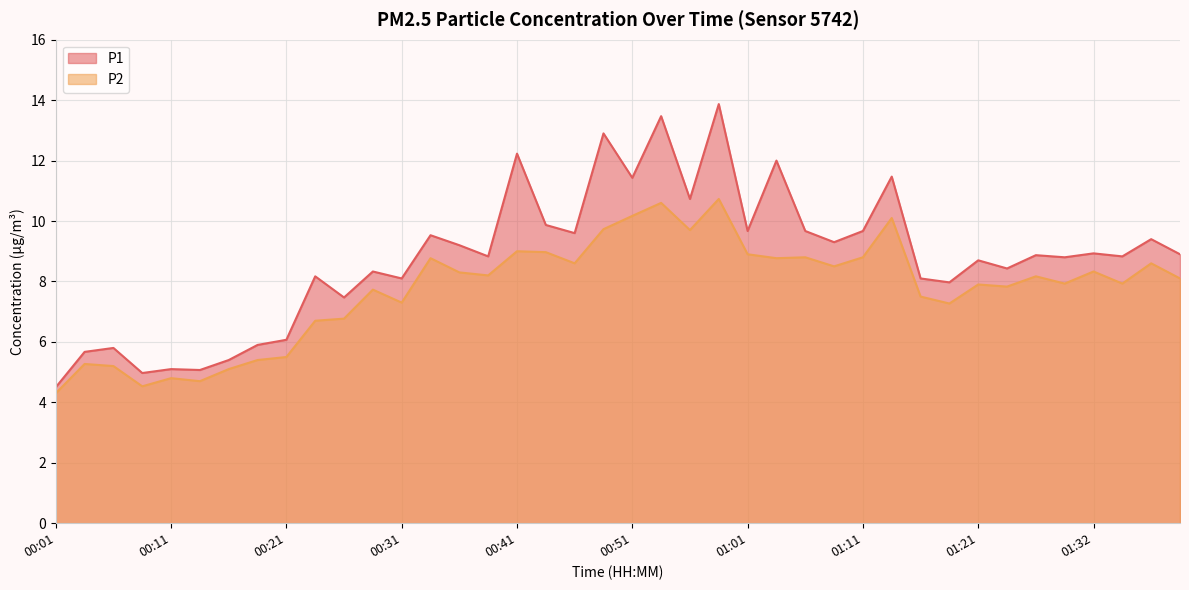

Which series has the widest spread of values?

P1